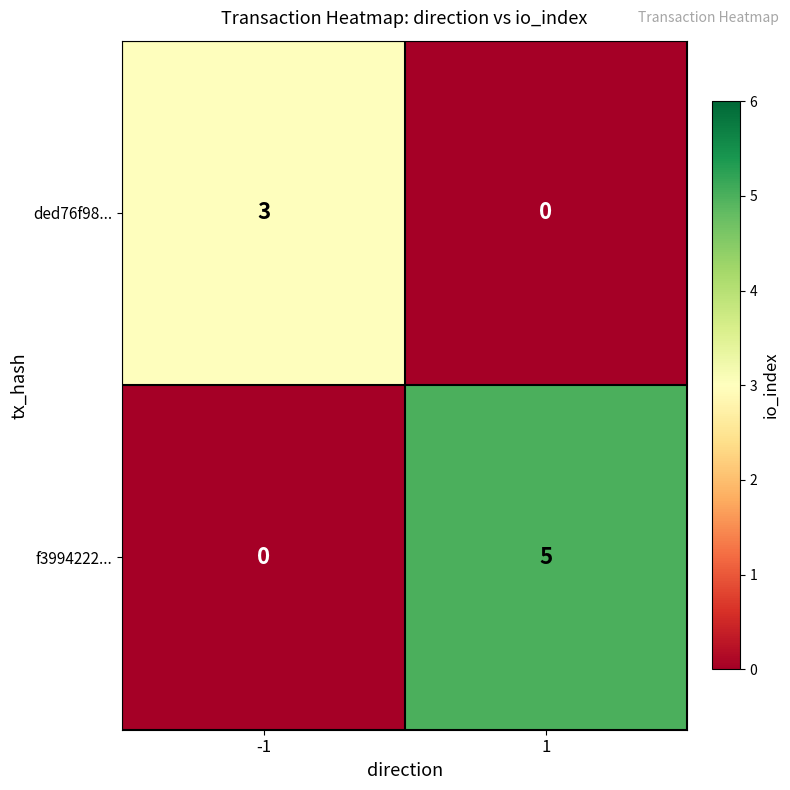

Reading right to left, what are all the values shown in this chart?

ded76f98...: 1=0	-1=3
f3994222...: 1=5	-1=0